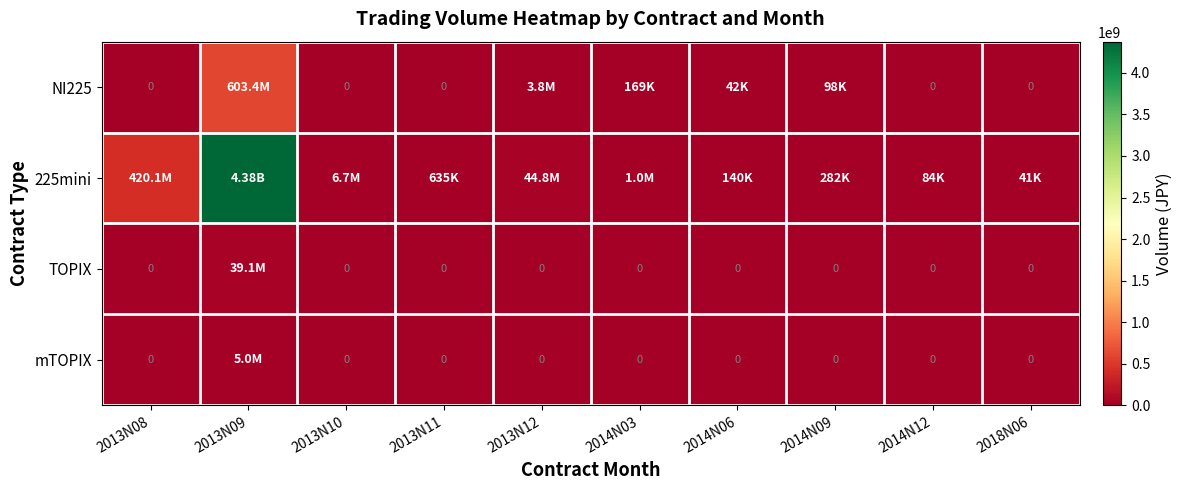

Is the value of NI225 at 2013N11 greater than the value of 225mini at 2013N11?

No